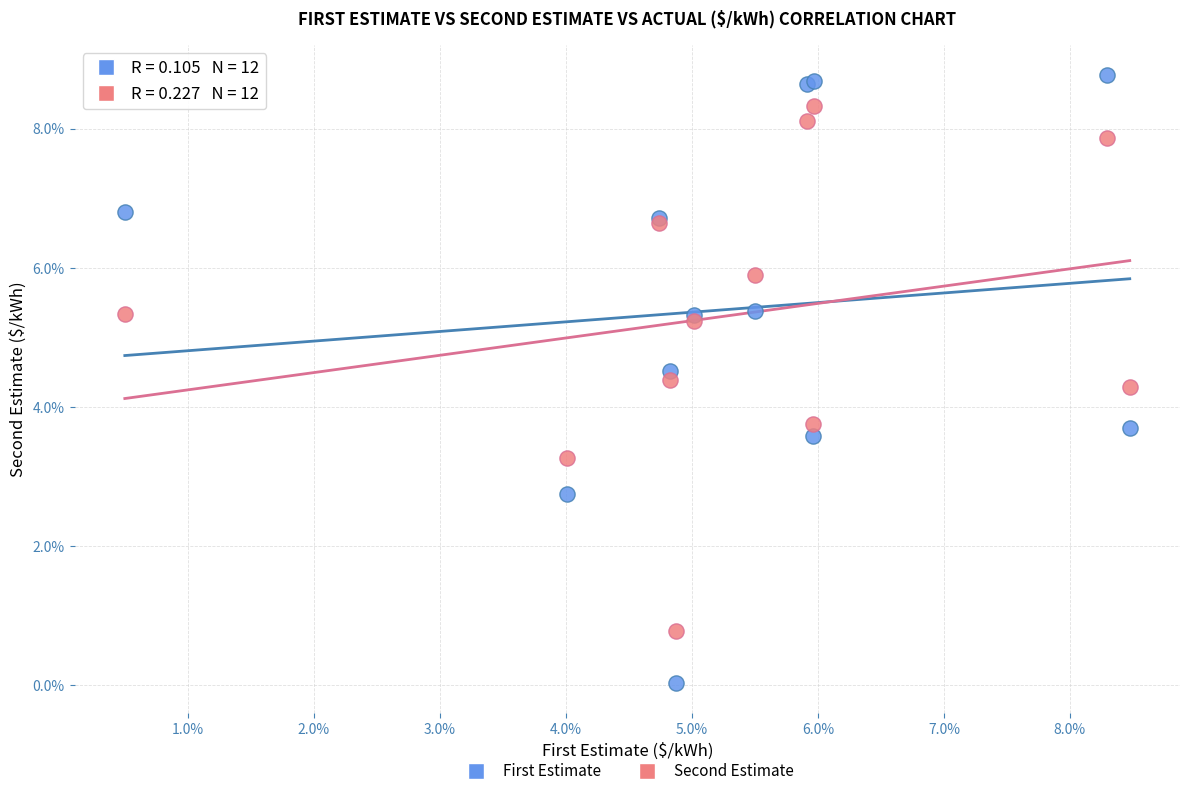

What are all the series names shown in the legend?

First Estimate, Second Estimate